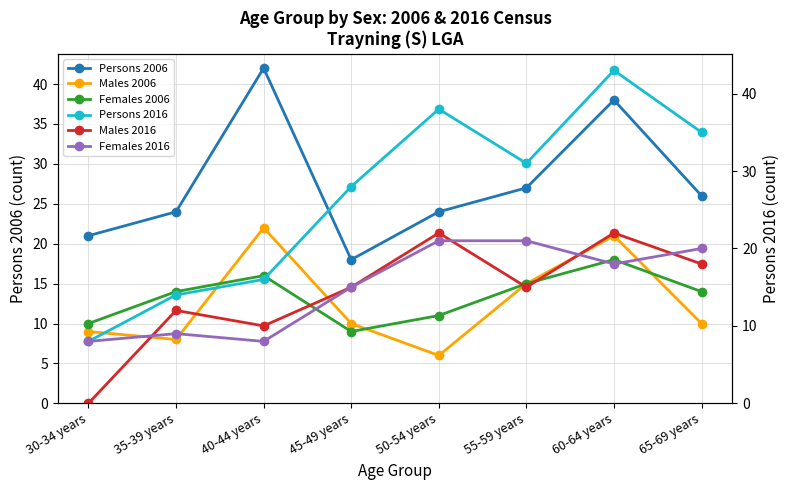

Reading left to right, extract all data points from this chart.

Persons 2006: 21	24	42	18	24	27	38	26
Males 2006: 9	8	22	10	6	15	21	10
Females 2006: 10	14	16	9	11	15	18	14
Persons 2016: 8	14	16	28	38	31	43	35
Males 2016: 0	12	10	15	22	15	22	18
Females 2016: 8	9	8	15	21	21	18	20